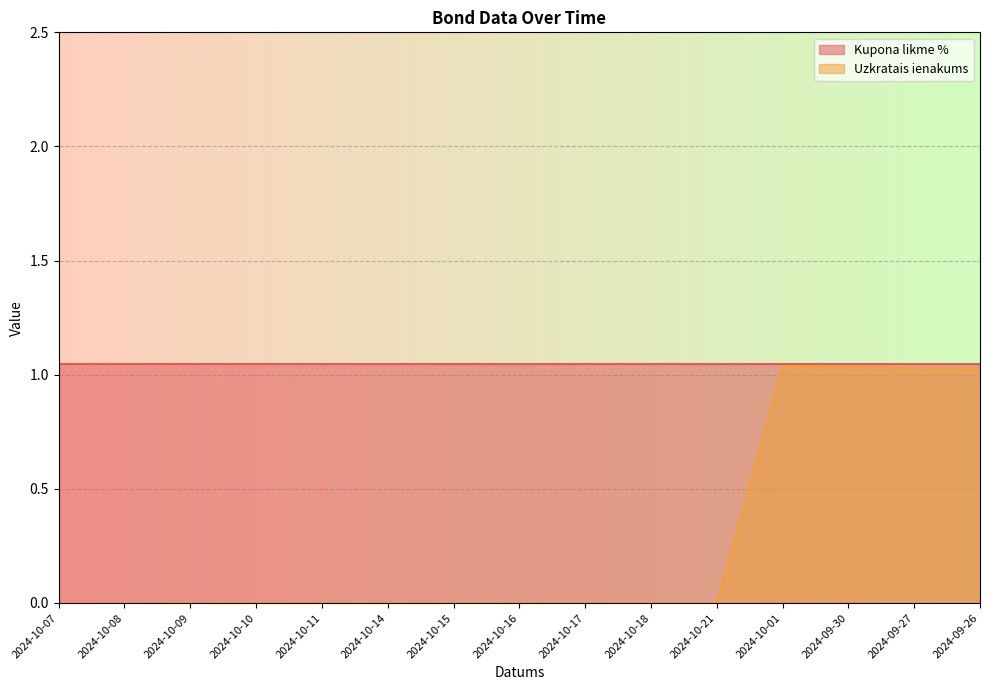

Where is the data nearest to the value 0?

2024-10-07